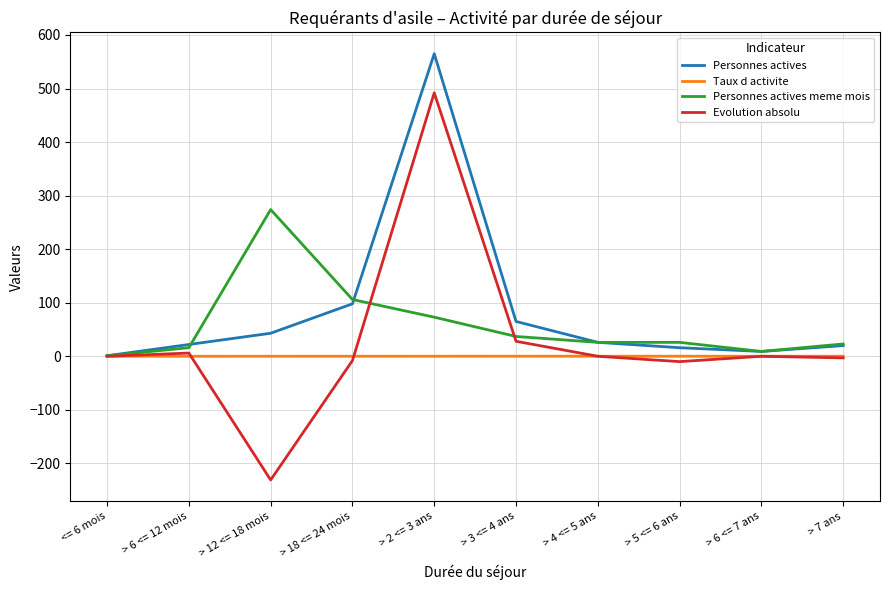

How many lines are shown in the chart?

4